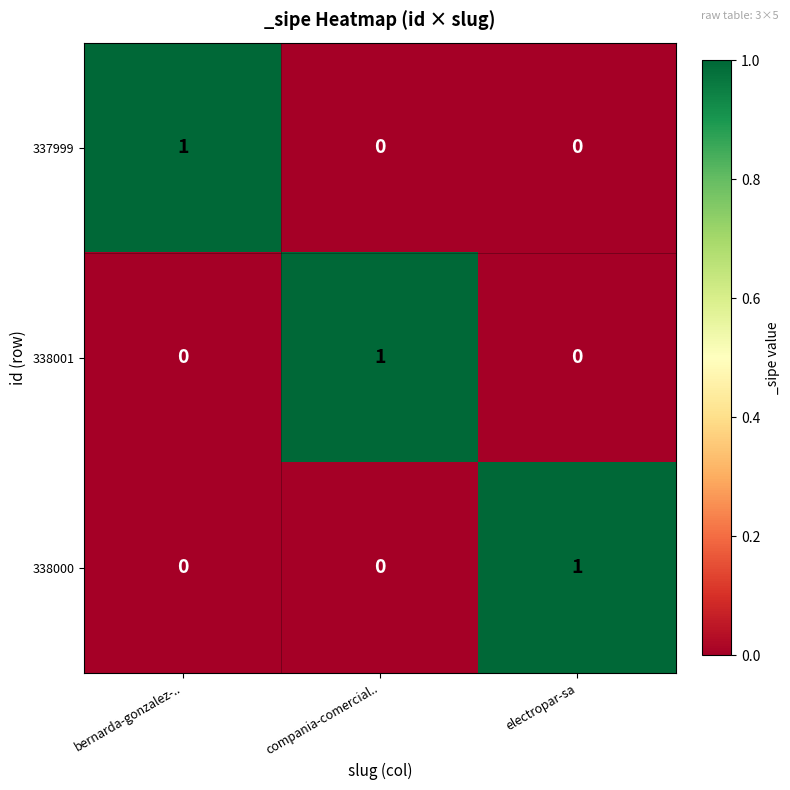

The 338001 series shows 0 at compania-comercial... True or false?

False